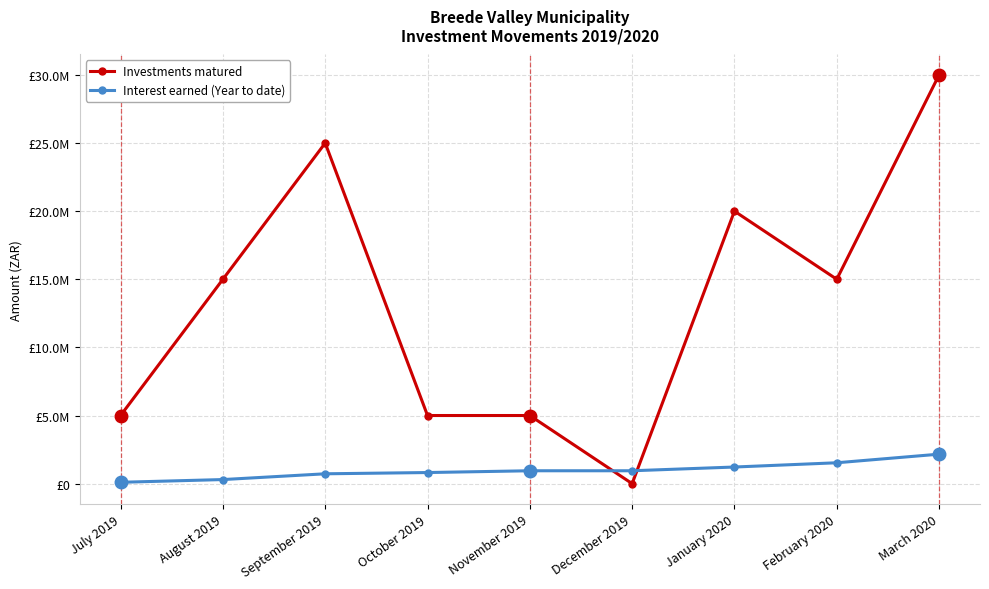

Which series has the widest spread of values?

Investments matured